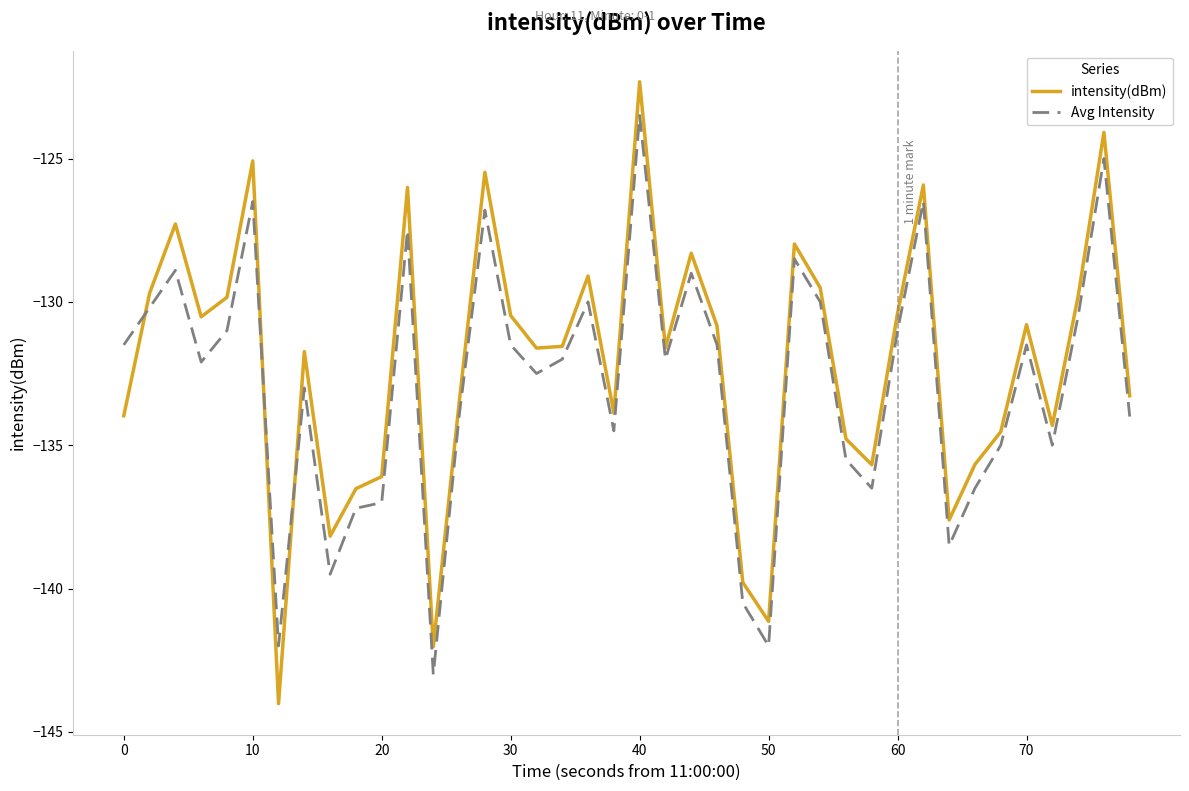

In intensity(dBm), how many points are lower than both neighbors (excluding endpoints)?

11